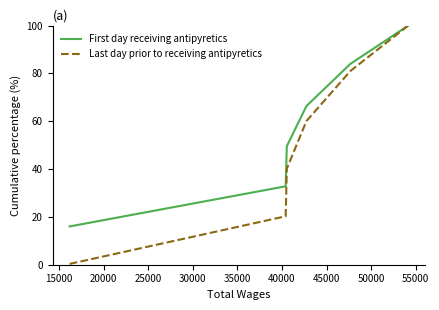

What is the greatest value displayed?

100.0